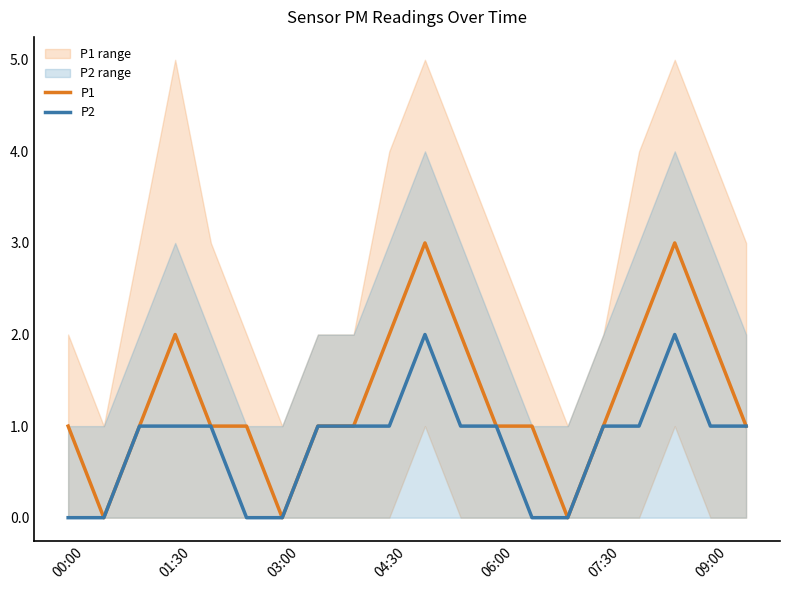

How many values in the P1 series are below 1?

3